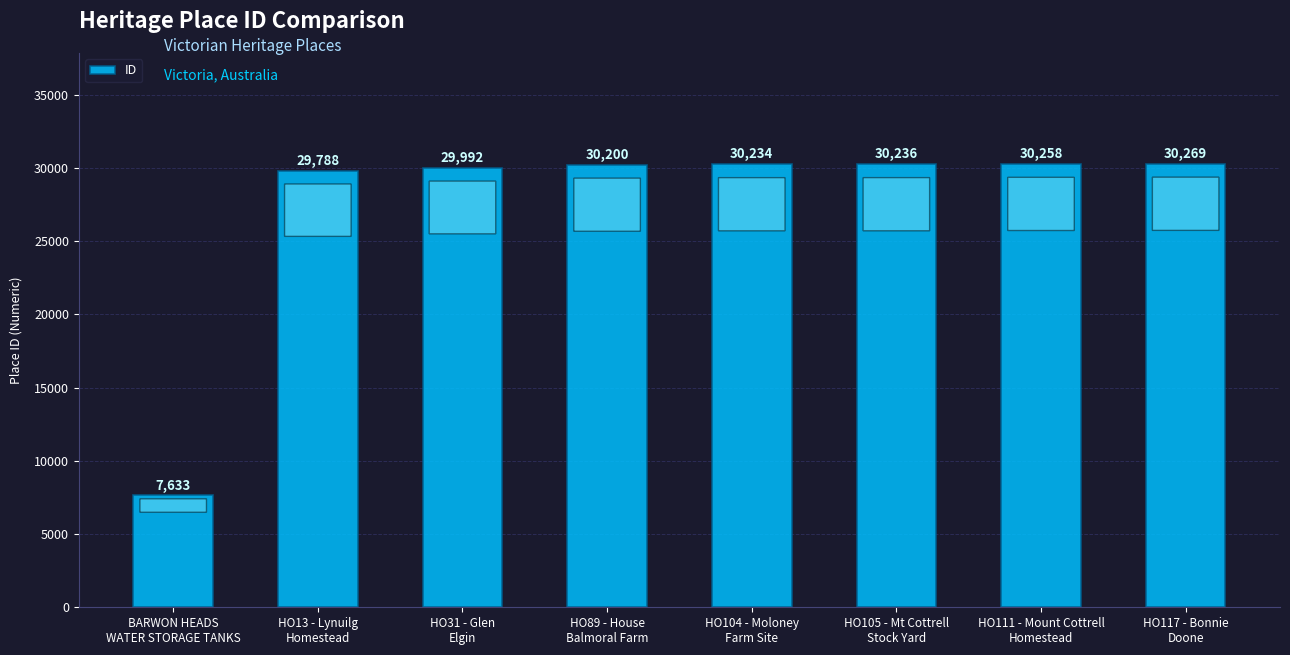

Rank the categories by value from lowest to highest.

BARWON HEADS
WATER STORAGE TANKS, HO13 - Lynuilg
Homestead, HO31 - Glen
Elgin, HO89 - House
Balmoral Farm, HO104 - Moloney
Farm Site, HO105 - Mt Cottrell
Stock Yard, HO111 - Mount Cottrell
Homestead, HO117 - Bonnie
Doone